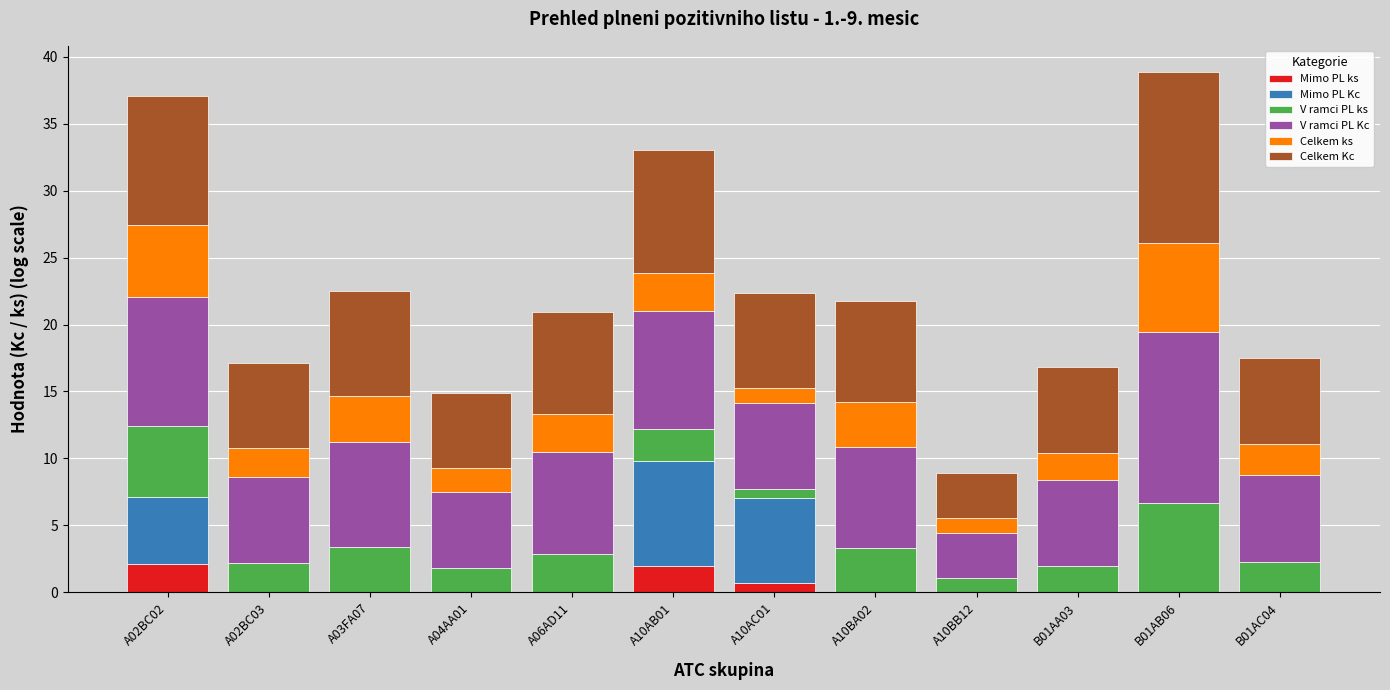

What is the total value across all series at B01AC04?

17.5